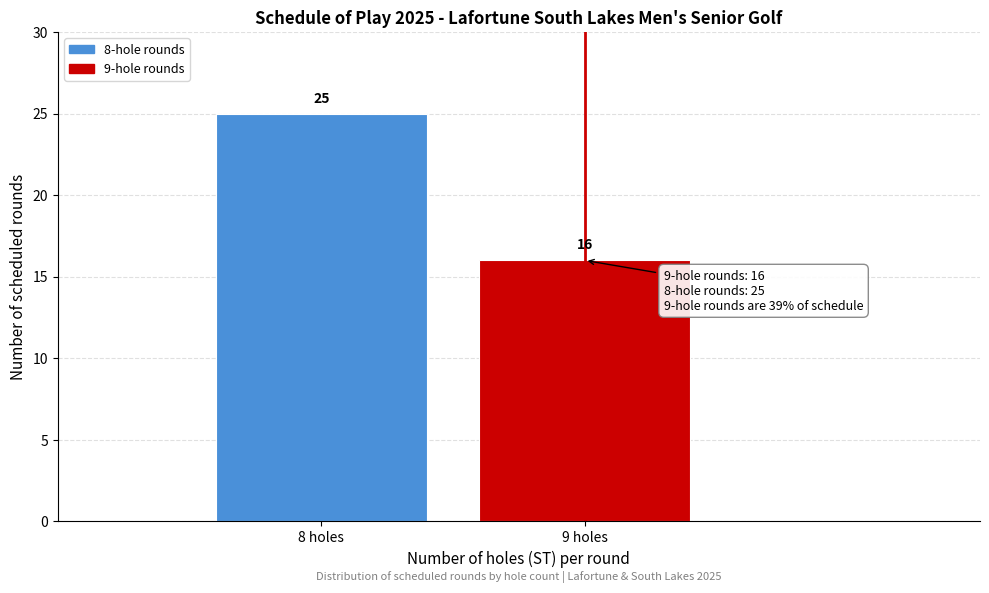

Reading right to left, list all the values displayed in this chart.

9 holes=16	8 holes=25